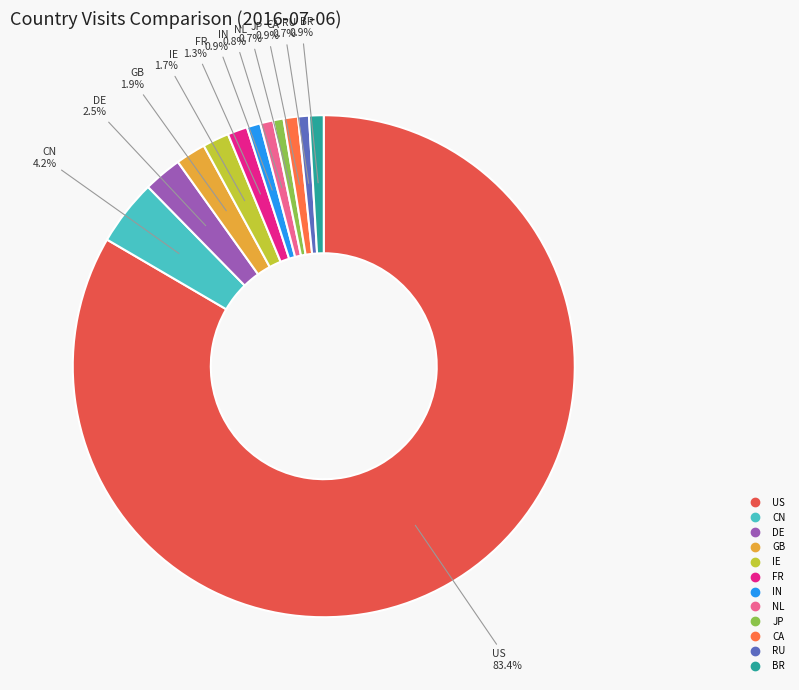

What portion of the pie excludes DE?

97.5%